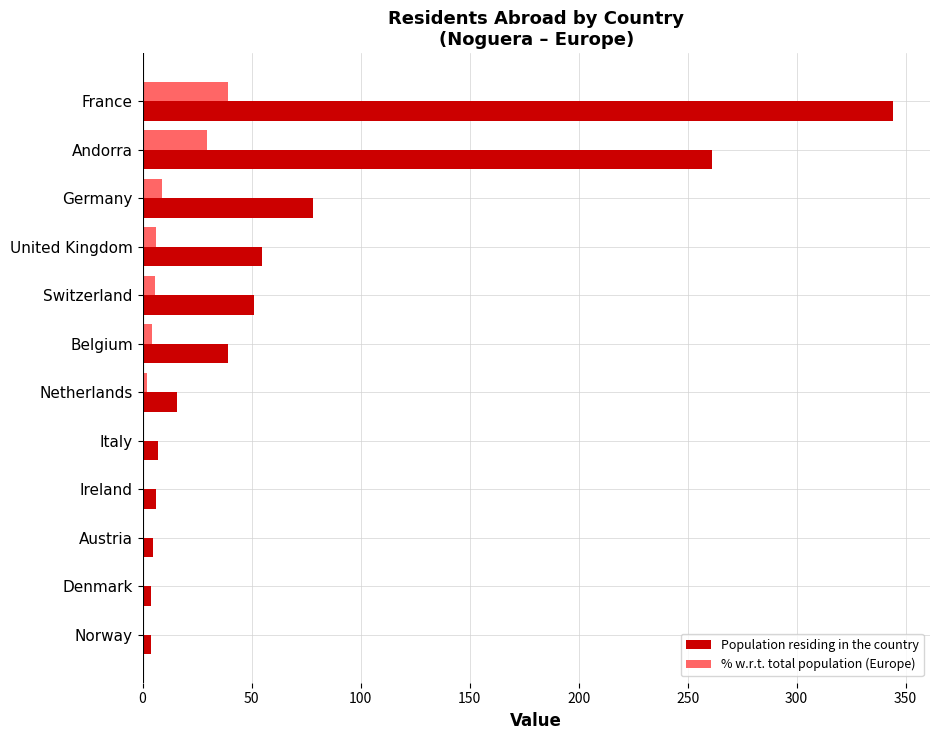

Which category has the highest value across all series?

France